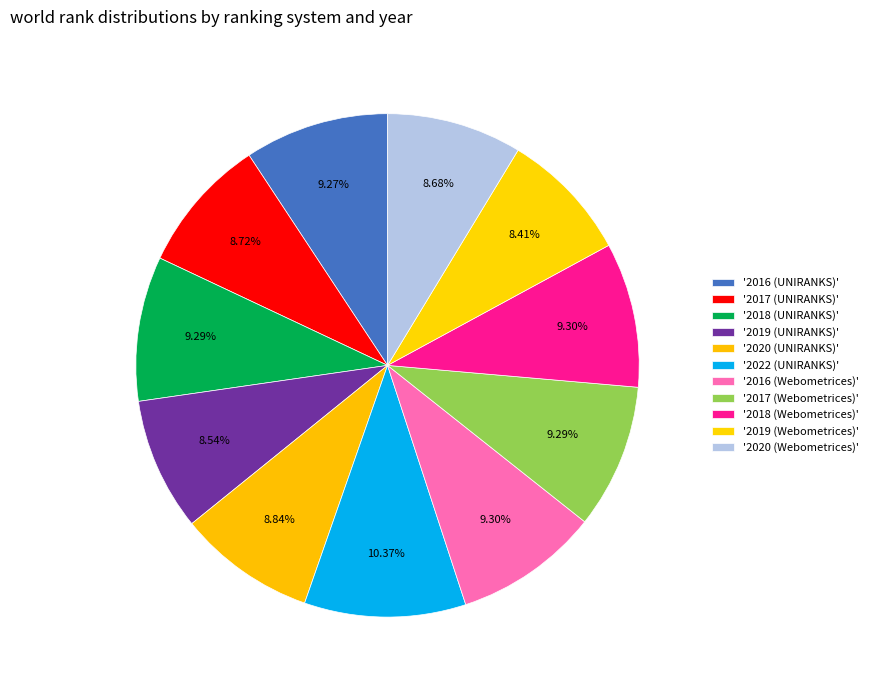

To the nearest percent, what is the difference between the largest and smallest slice percentages?

2%